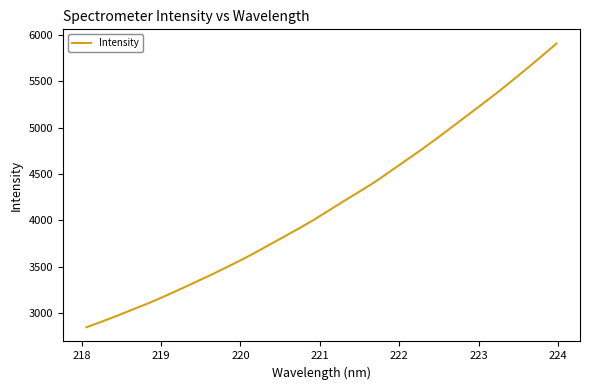

What is the minimum value shown in the chart?

2844.2